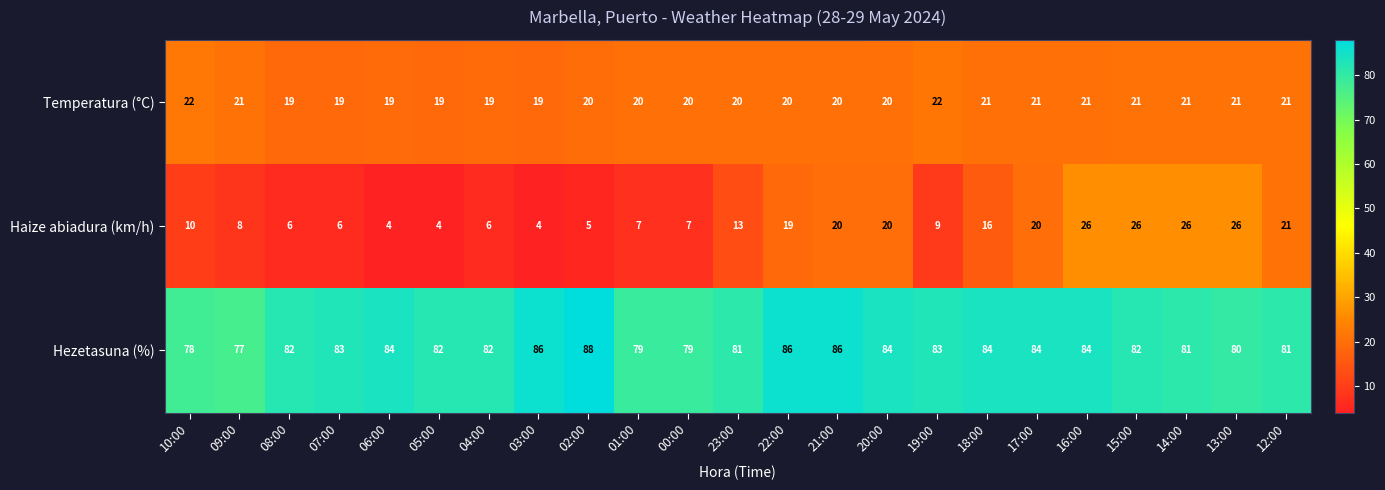

Which series has the largest total across all categories?

Hezetasuna (%)